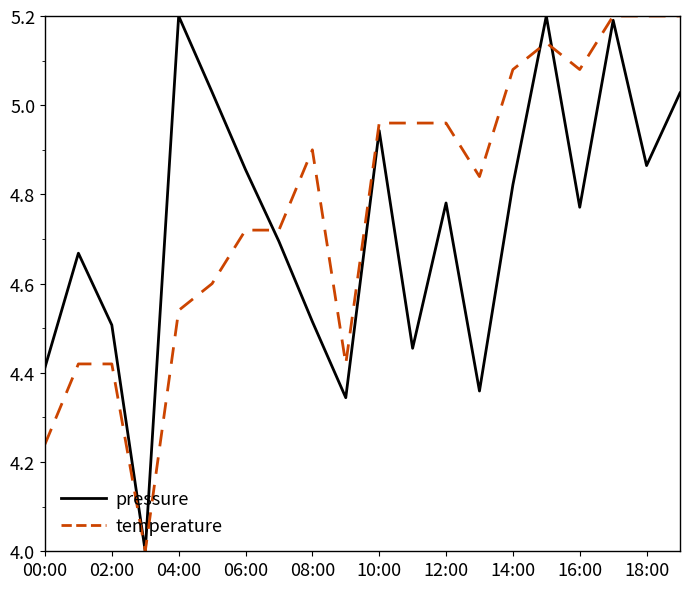

In pressure, how many points are lower than both neighbors (excluding endpoints)?

6